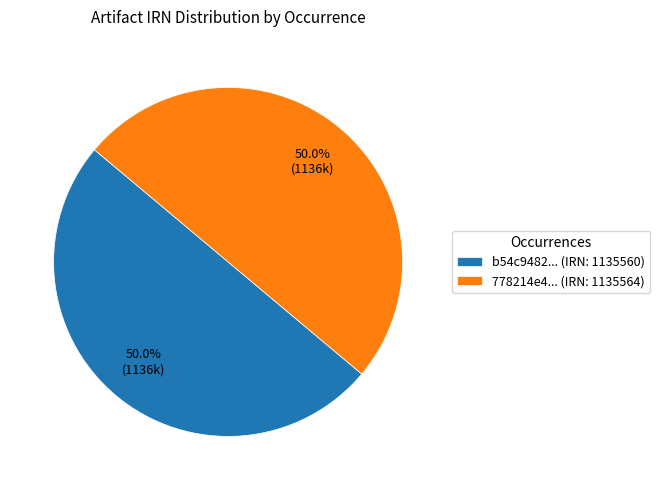

What percentage do b54c9482... (IRN: 1135560) and 778214e4... (IRN: 1135564) together represent?

100.0%